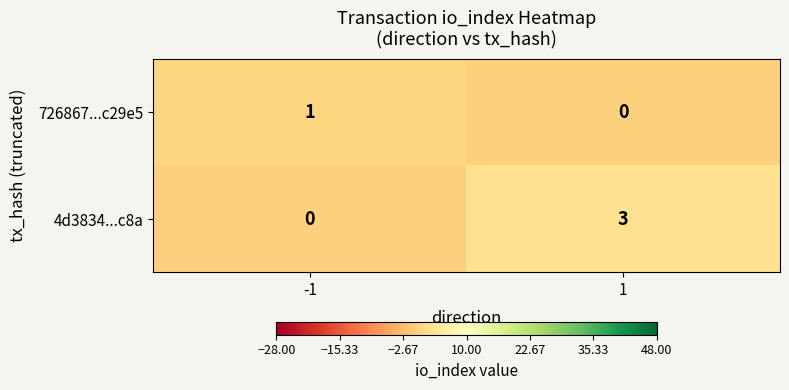

The value of 4d3834...c8a at -1 is -2. True or false?

False